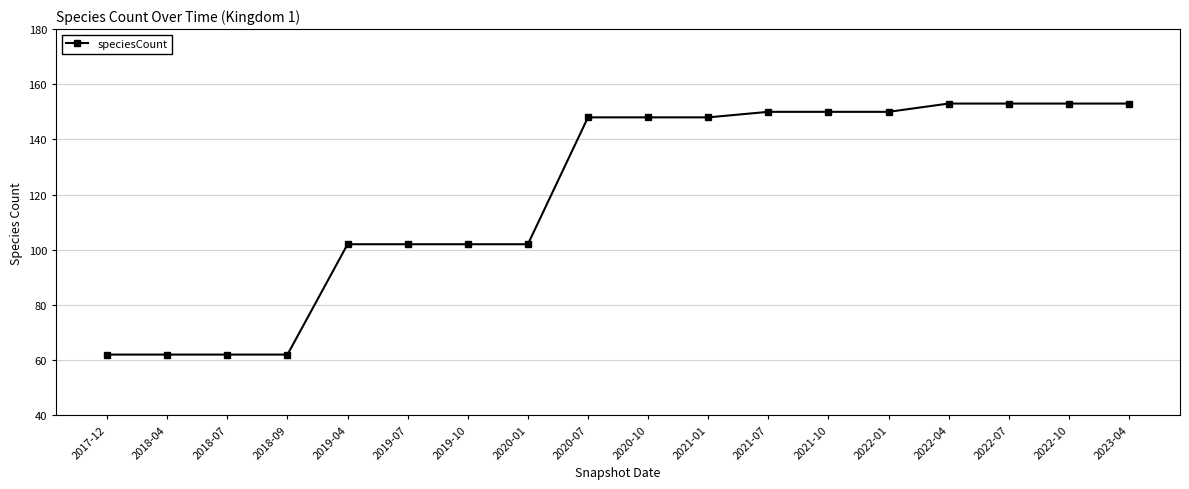

What is the label of the 16th point from the left?

2022-07